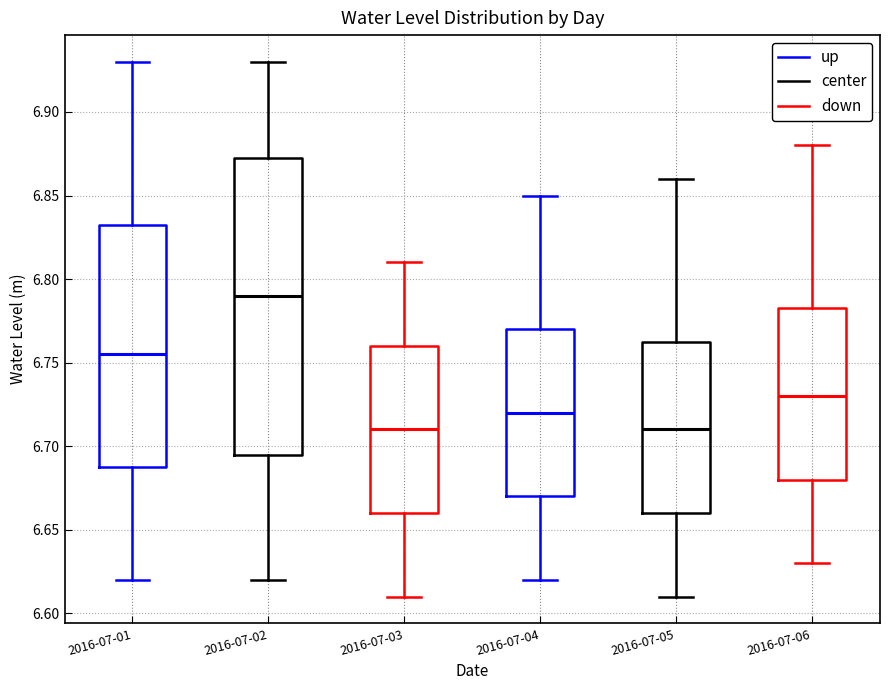

Which box has the highest median line?

2016-07-02